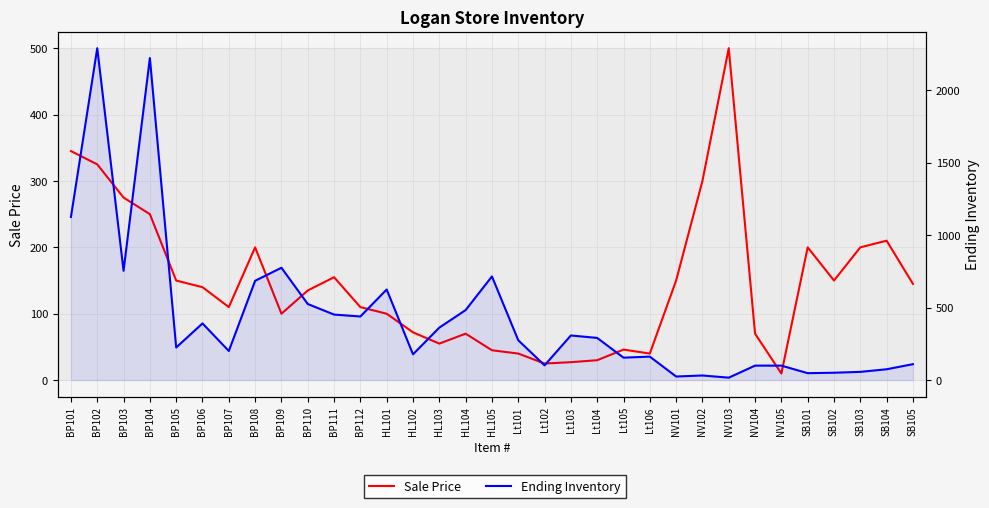

True or false: Ending Inventory has a value of 1107 at BP103.

False